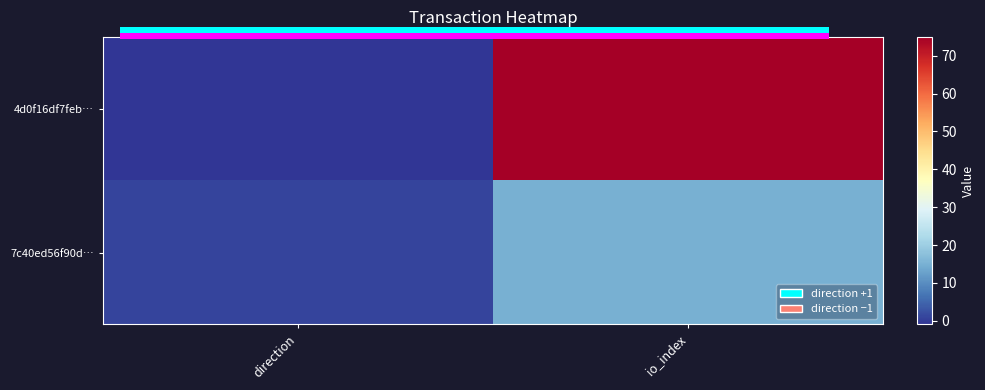

Count the number of data series in this chart.

2